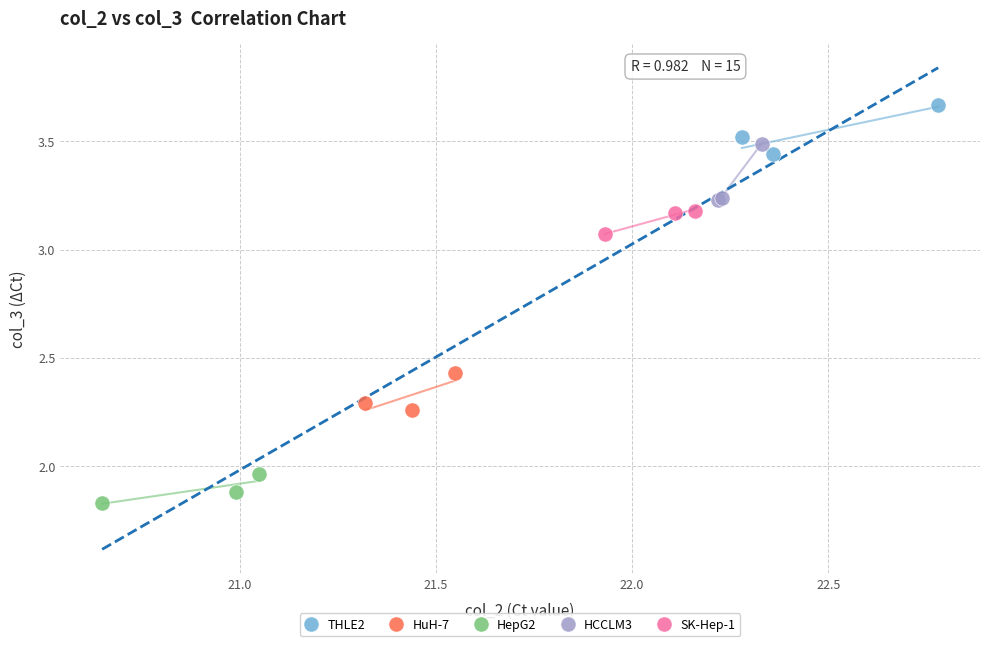

Which series contains the lowest Y value?

HepG2